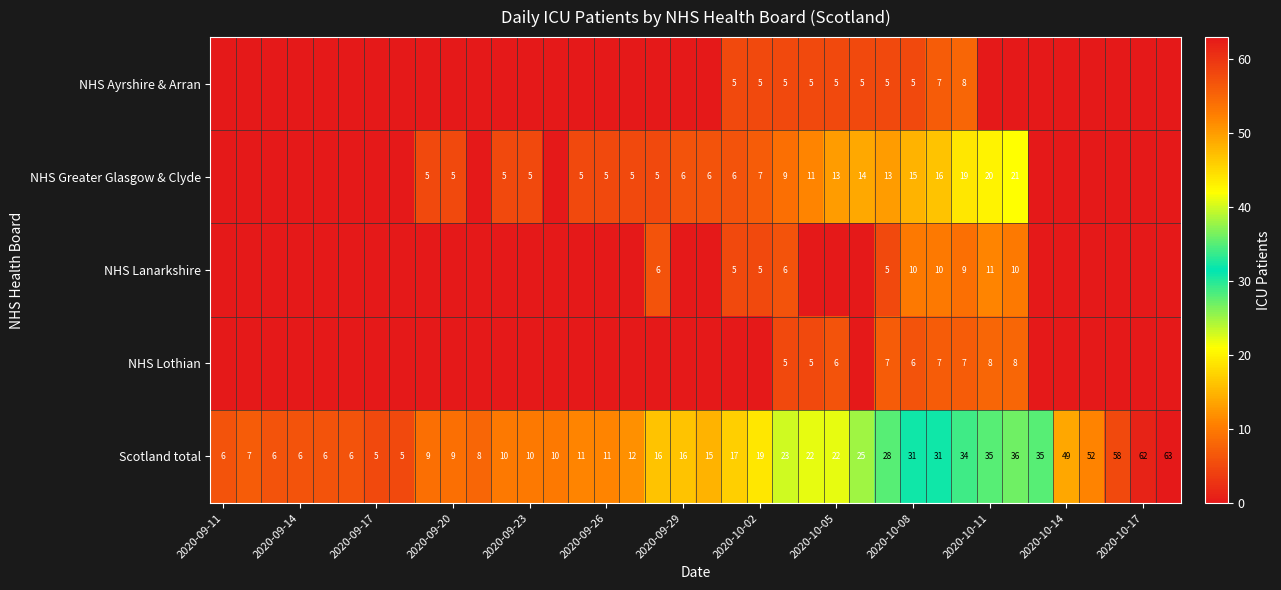

How many positive values does the NHS Lanarkshire series have?

10